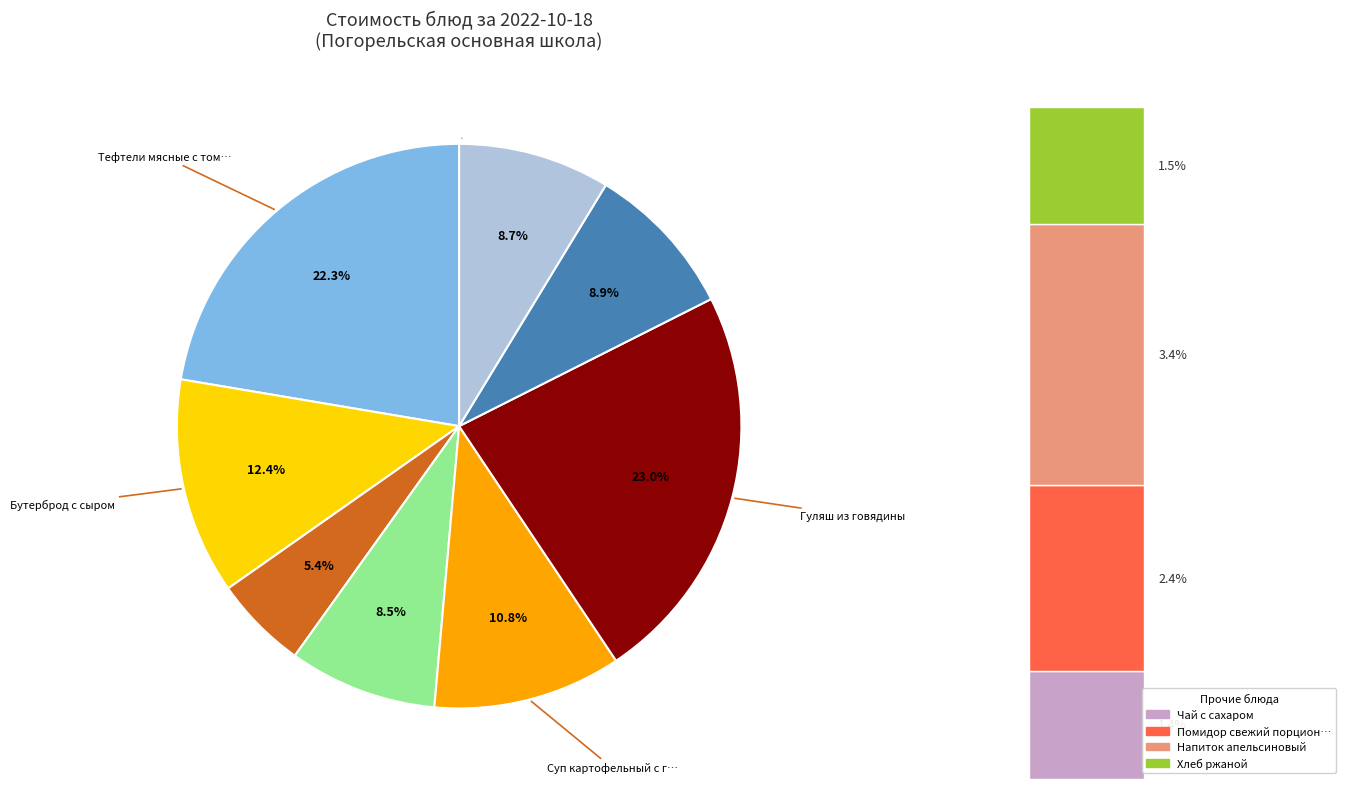

Approximately how many times larger is the value at Каша гречневая рассыпчатая compared to Тефтели мясные с томатным соусом?

0.4